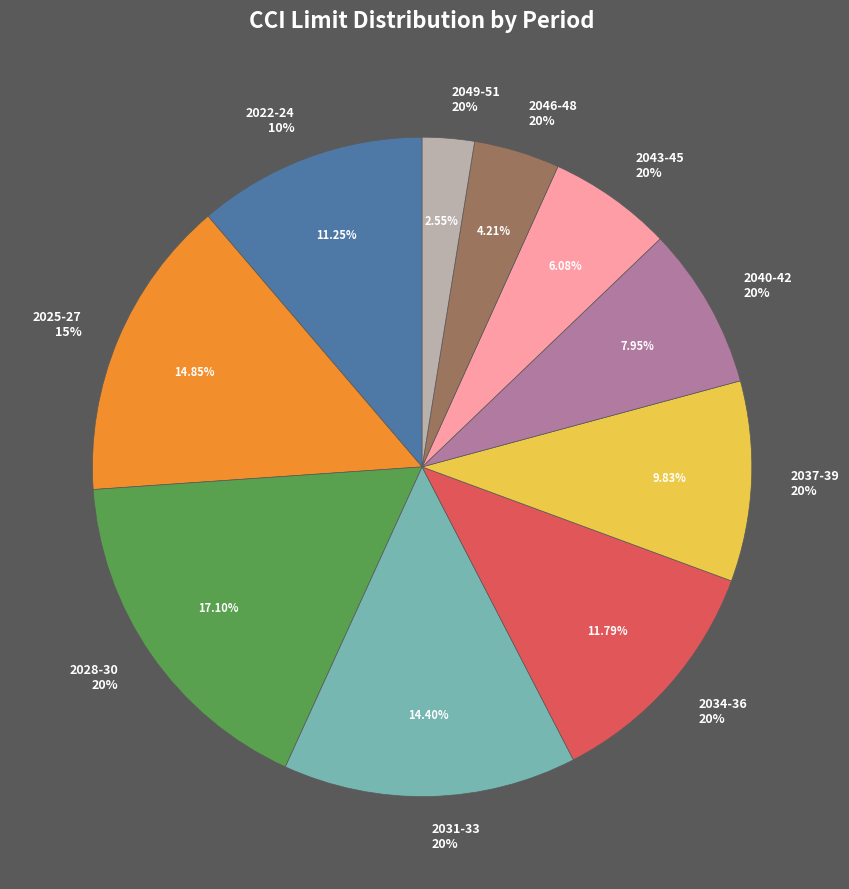

Does CCI Limit 2028-2030 20% account for over 50% of the chart?

No